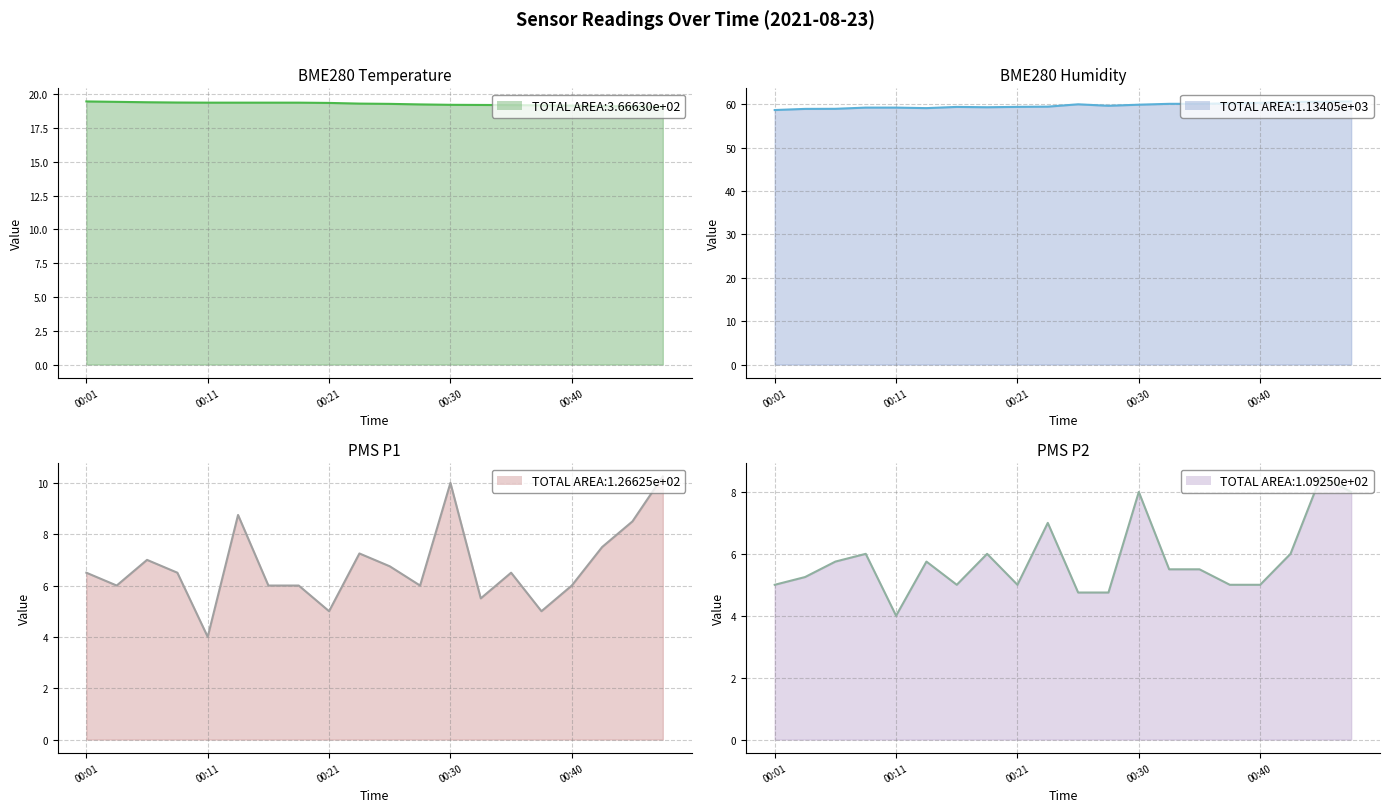

Is it true that BME280_temperature equals 4.5 at 00:26?

False